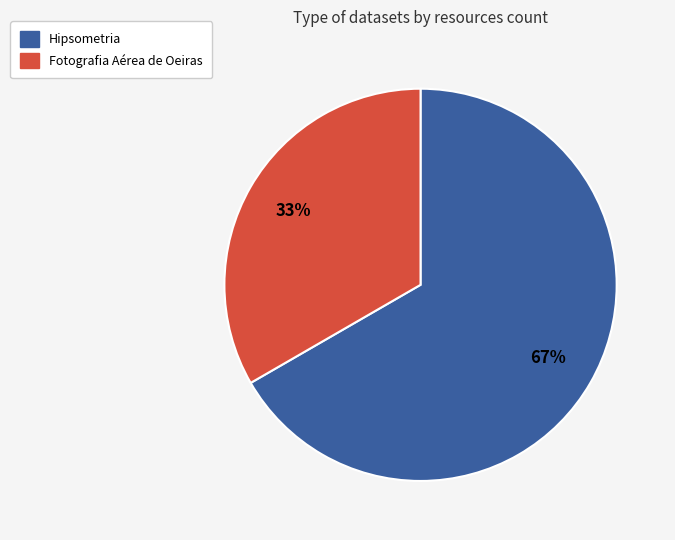

To the nearest percent, what is the average slice percentage?

50%